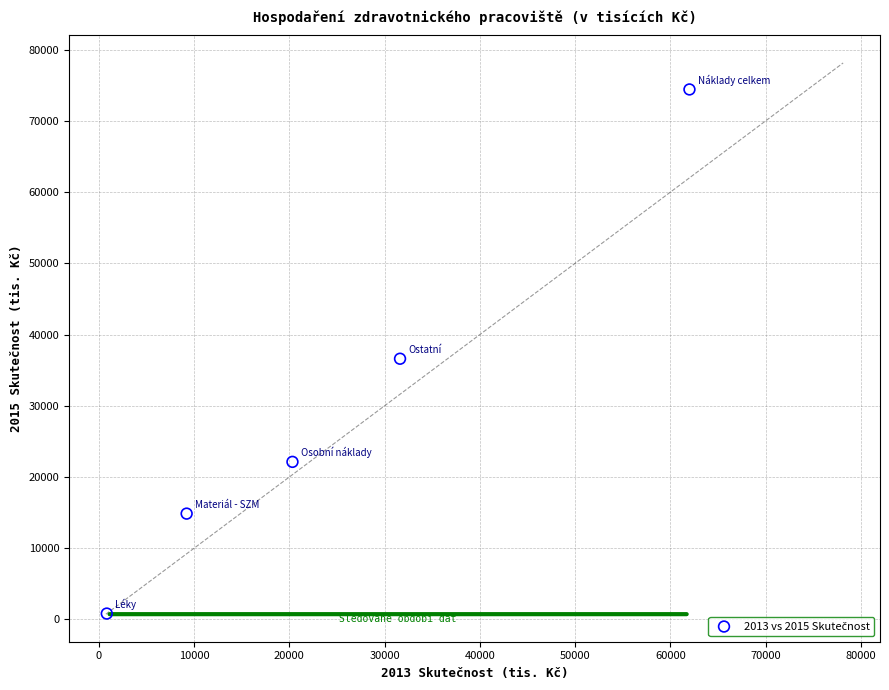

What is the range of X values (max minus min)?

61166.1